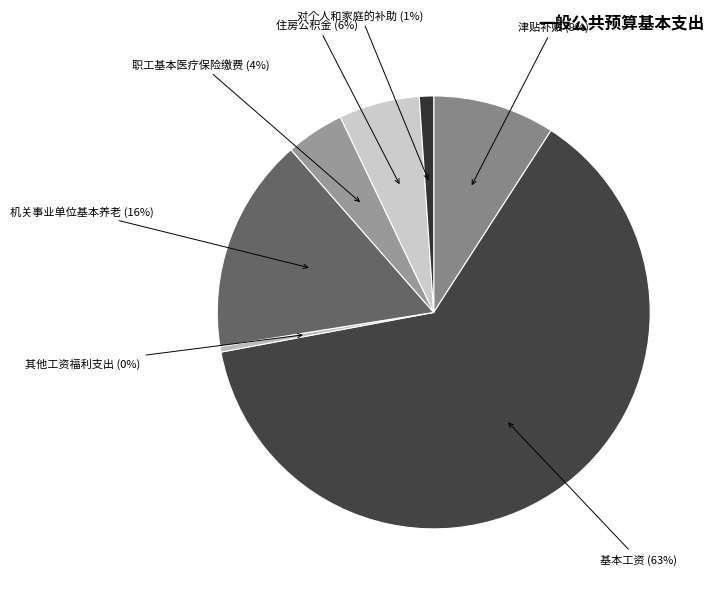

Count the number of slices in the pie.

7